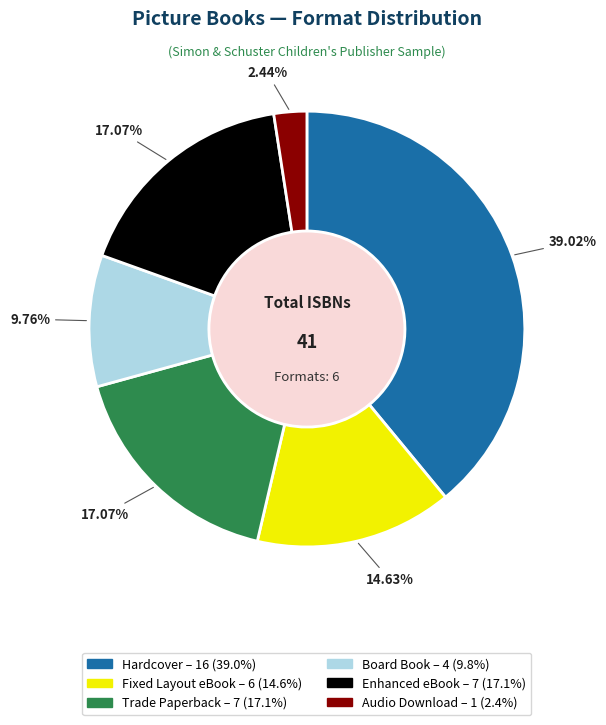

How many segments does this pie chart have?

6